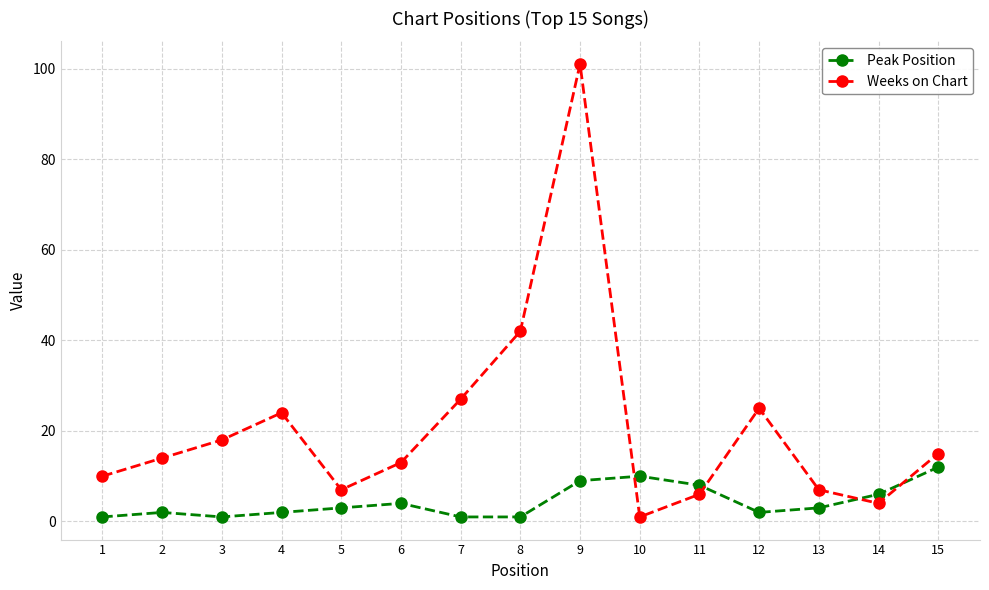

What is the sum of all Weeks on Chart values?

314